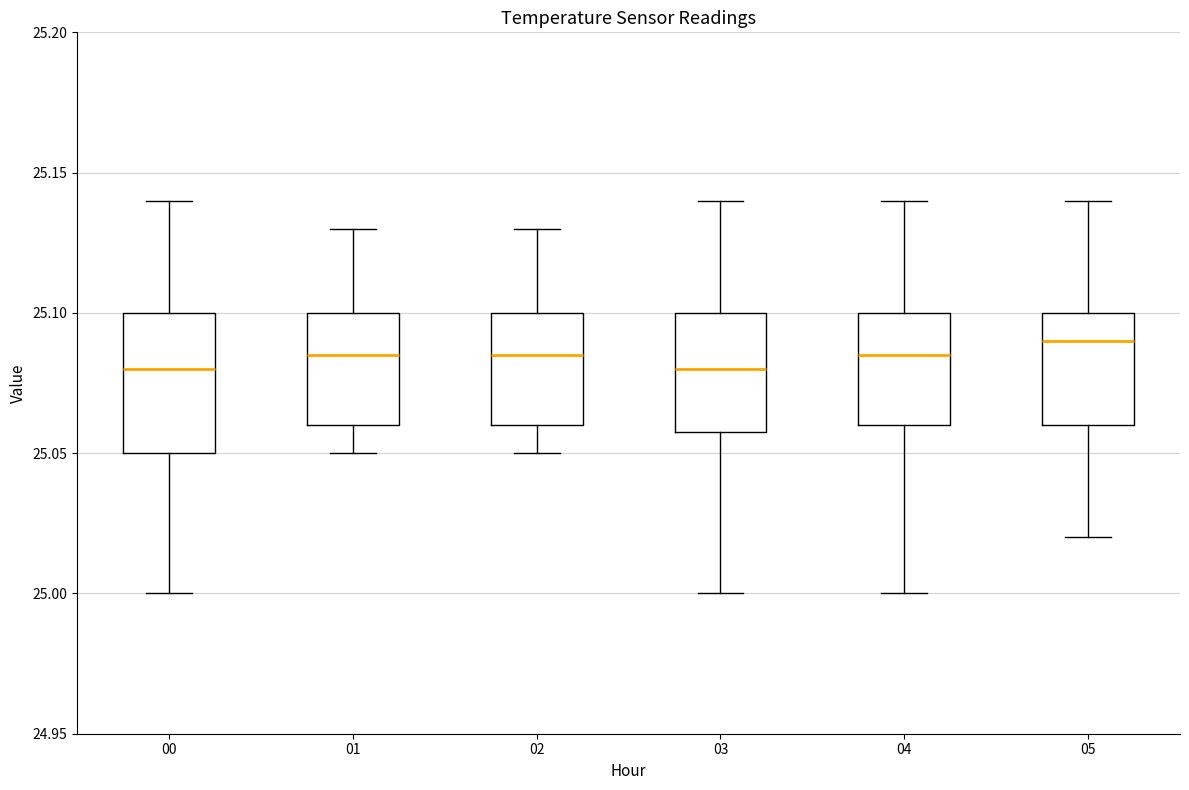

Comparing the boxes themselves (not the whiskers), which one is the tallest?

00